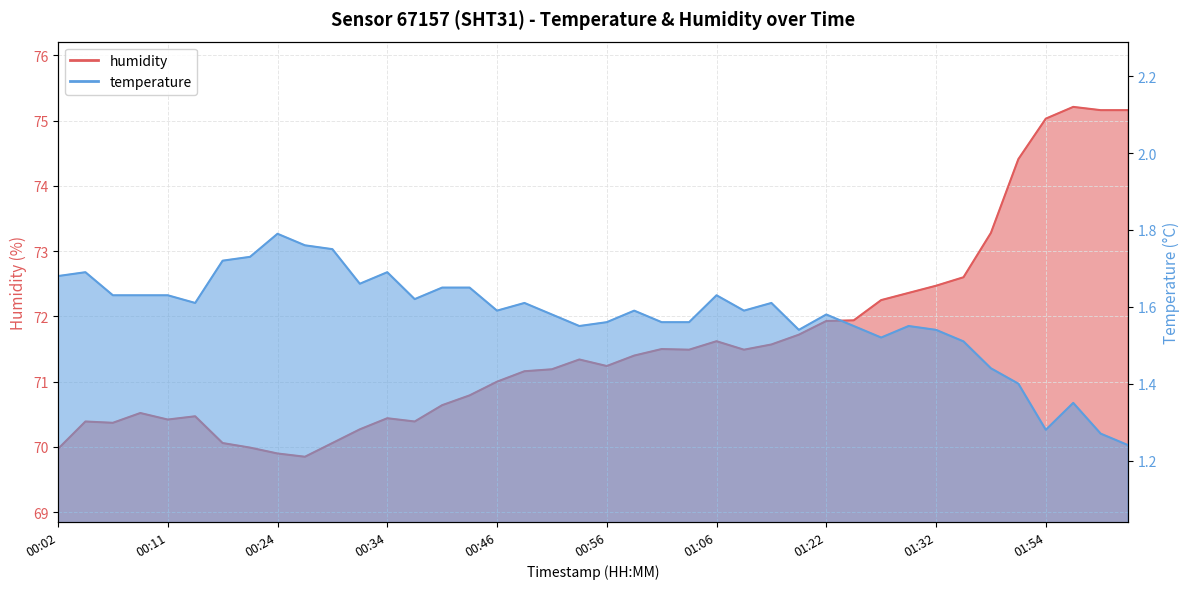

Reading right to left, list all the values displayed in this chart.

humidity: 75.2	75.2	75.2	75.0	74.4	73.3	72.6	72.5	72.4	72.2	71.9	71.9	71.7	71.6	71.5	71.6	71.5	71.5	71.4	71.2	71.3	71.2	71.2	71.0	70.8	70.6	70.4	70.4	70.3	70.1	69.8	69.9	70.0	70.1	70.5	70.4	70.5	70.4	70.4	70.0
temperature: 1.2	1.3	1.4	1.3	1.4	1.4	1.5	1.5	1.6	1.5	1.6	1.6	1.5	1.6	1.6	1.6	1.6	1.6	1.6	1.6	1.6	1.6	1.6	1.6	1.6	1.6	1.6	1.7	1.7	1.8	1.8	1.8	1.7	1.7	1.6	1.6	1.6	1.6	1.7	1.7